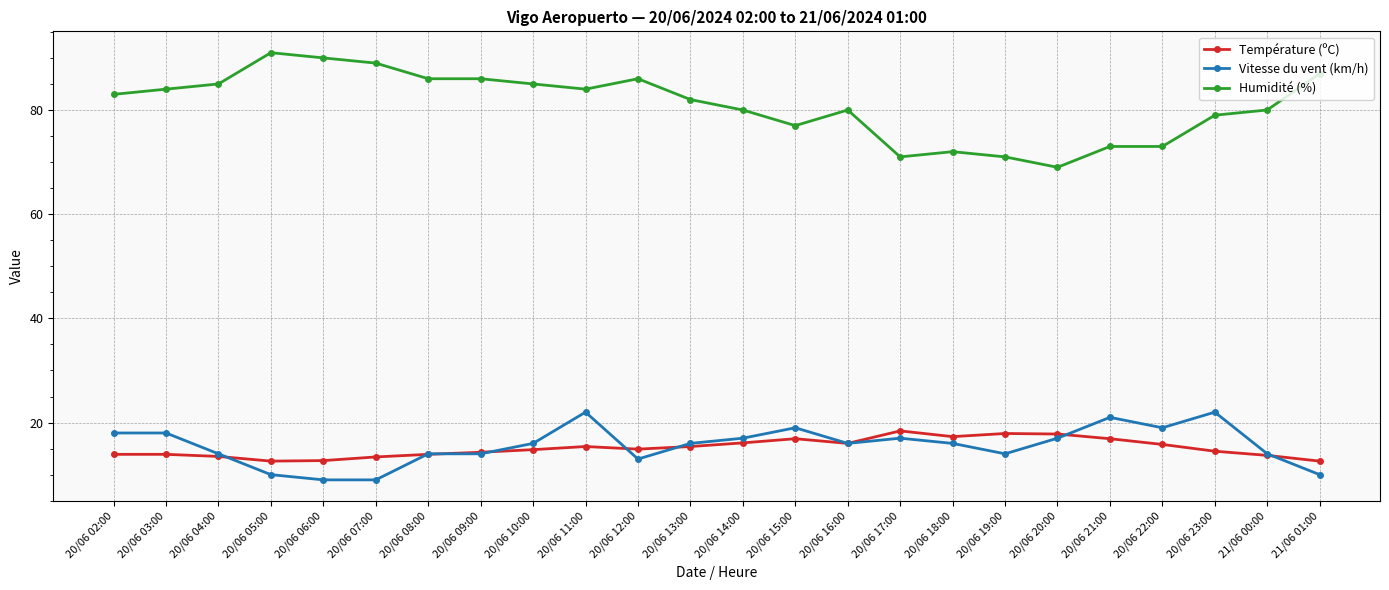

What is the maximum value for Humidité (%)?

91.0